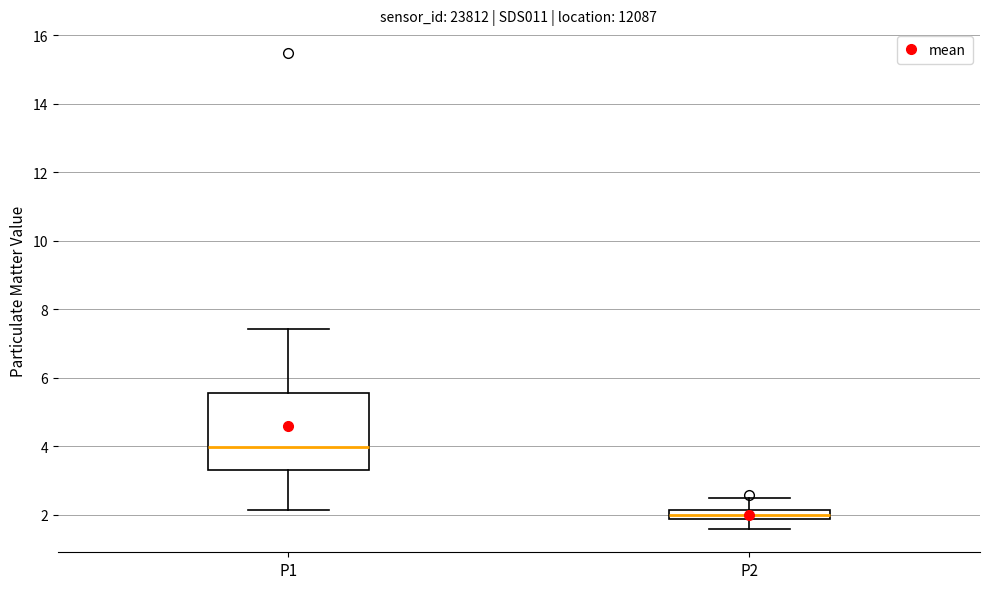

Where does the lower whisker of the box for P2 end on the y-axis? The values are not printed on the chart, so give them approximately, as read against the axis.

1.6